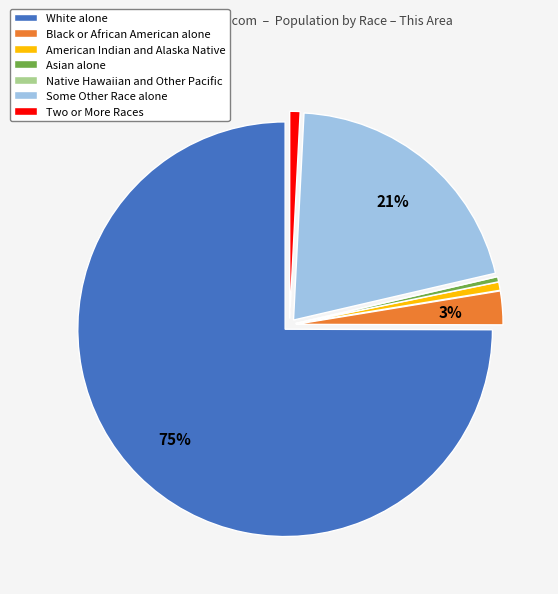

To the nearest percent, what is the average slice percentage?

14%